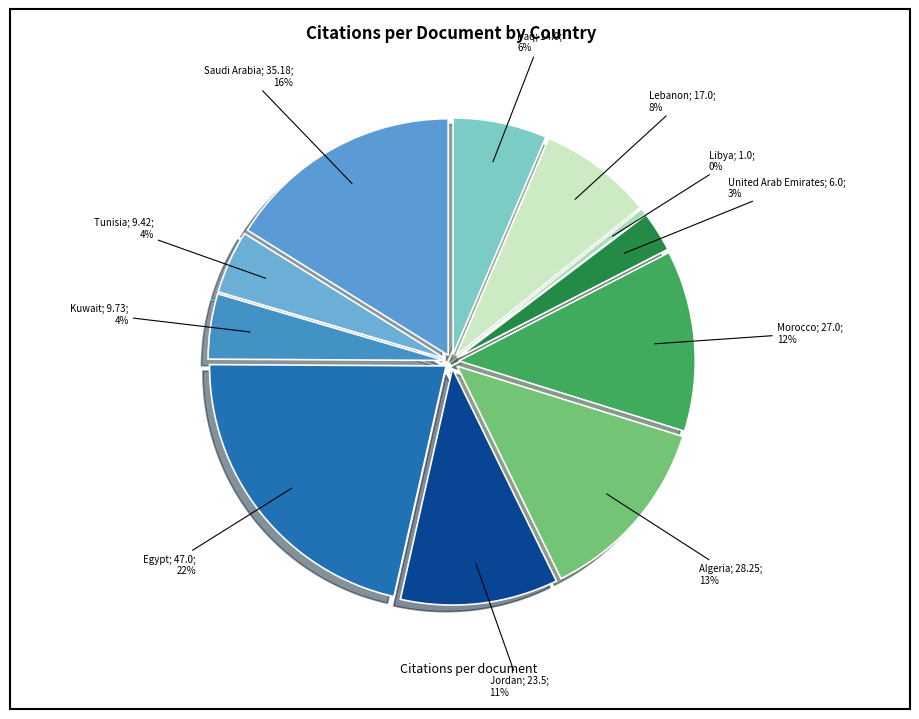

Is it true that Libya is 0% of the pie?

True